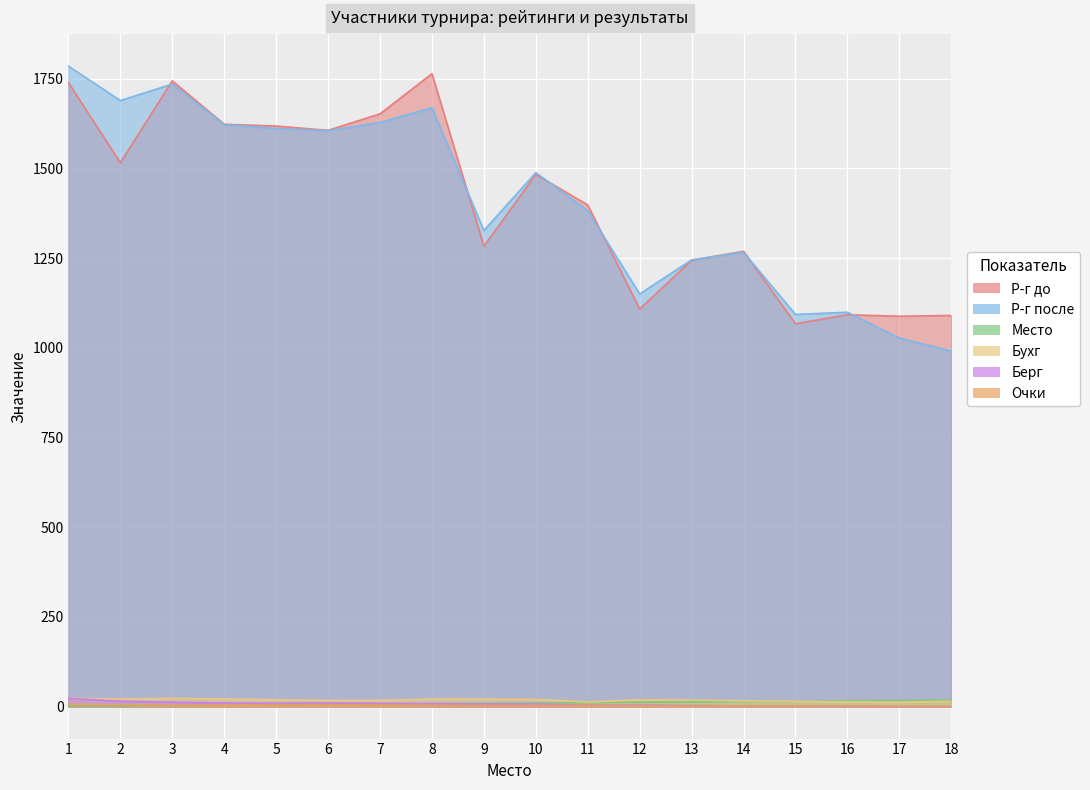

How many Очки values are between 2 and 4?

14